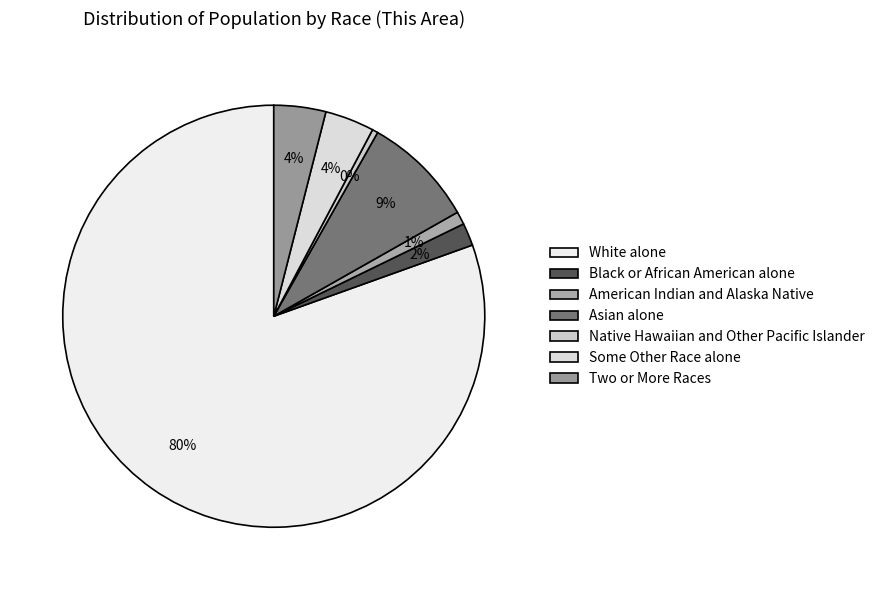

To the nearest percent, what is the difference between the Asian alone and Black or African American alone slice percentages?

7%